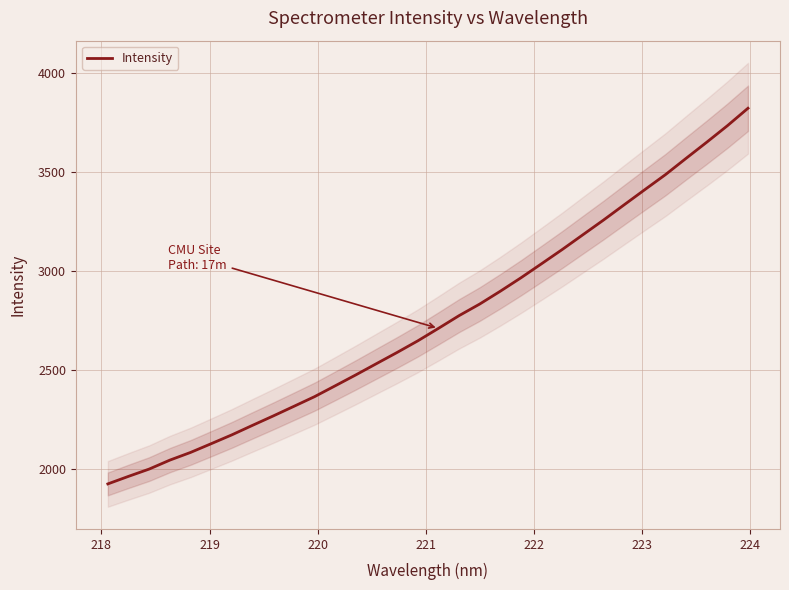

What is the maximum value for Intensity?

3824.0